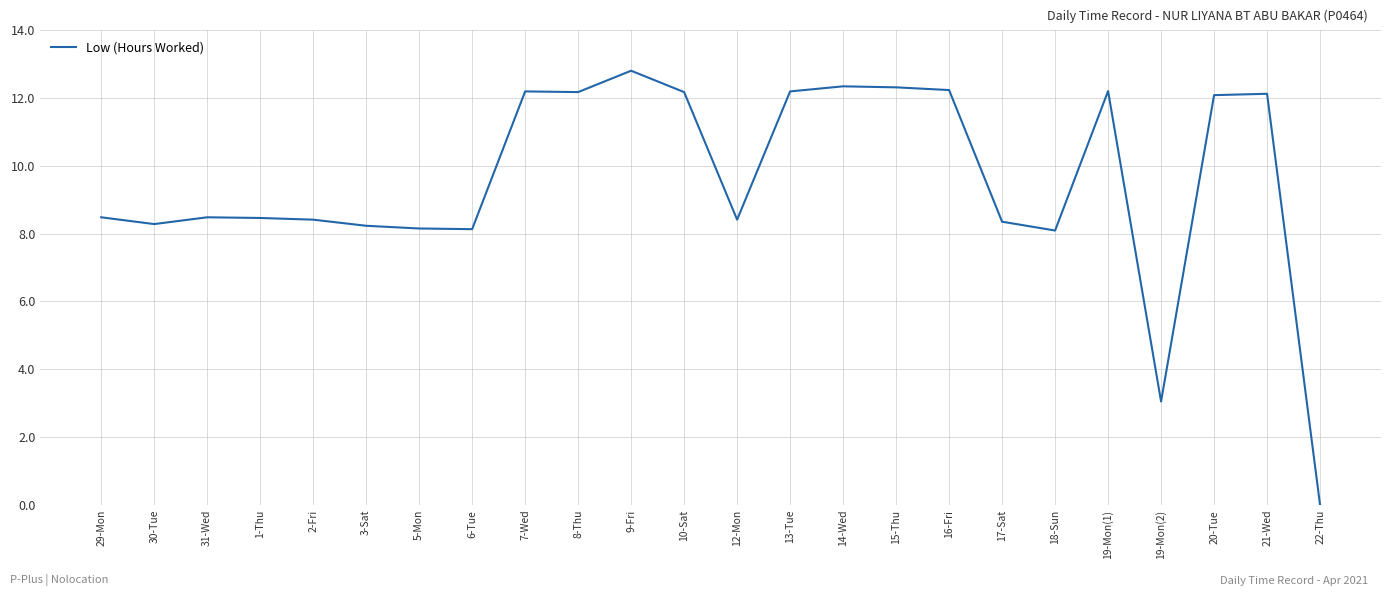

Which category has the lowest value across all series?

22-Thu